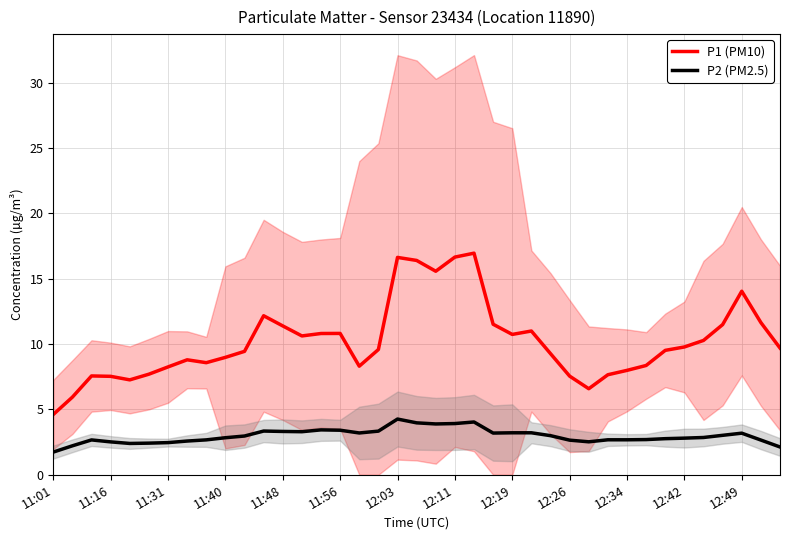

What is the difference between the maximum and second lowest values in the P1 (PM10) series?

11.0